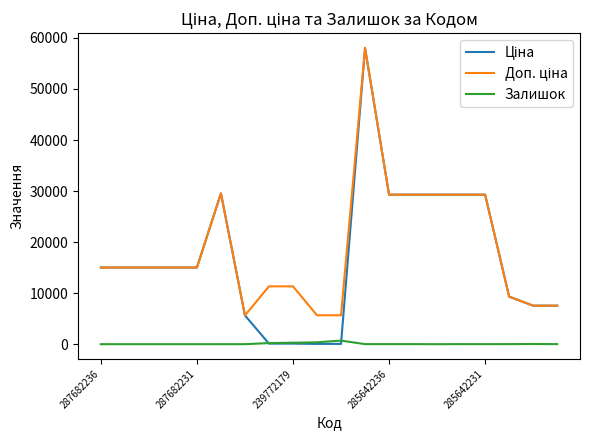

Does the chart have visible grid lines?

No